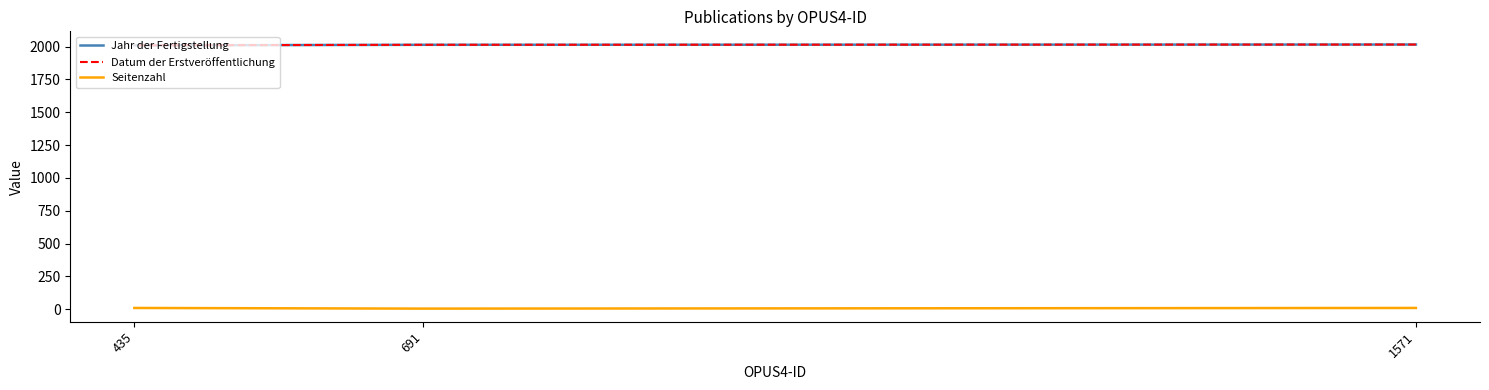

What is the highest value of the Datum der Erstveröffentlichung series?

2016